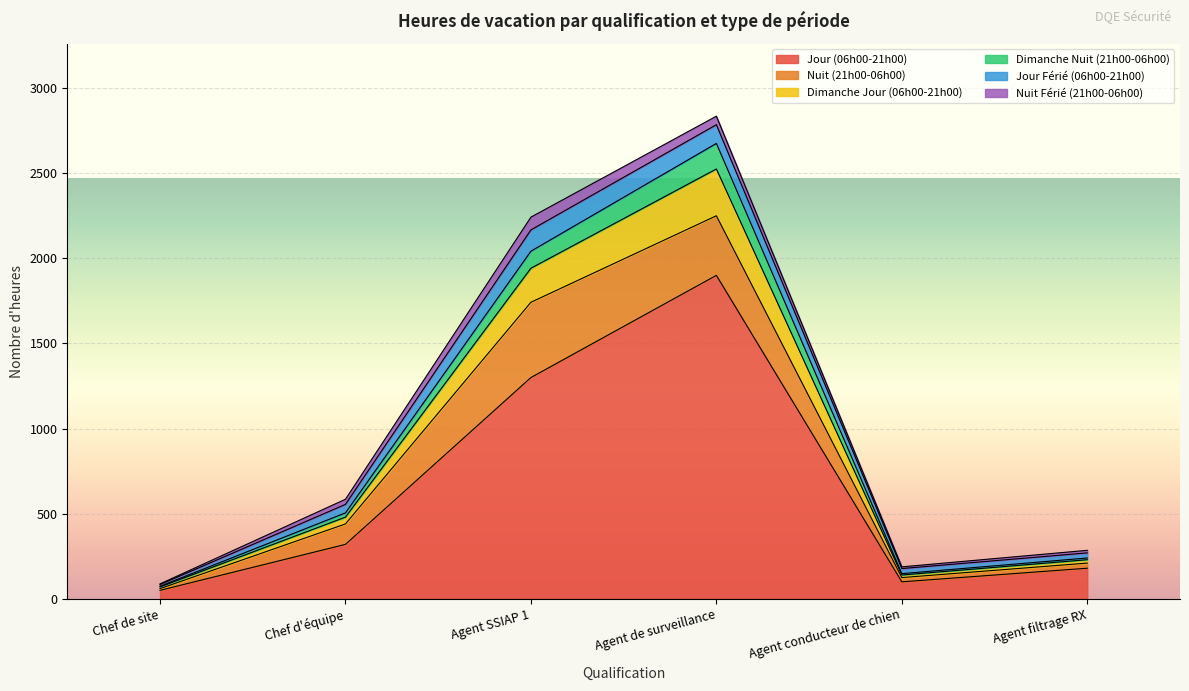

At which category is the sum across all series the highest?

Agent de surveillance